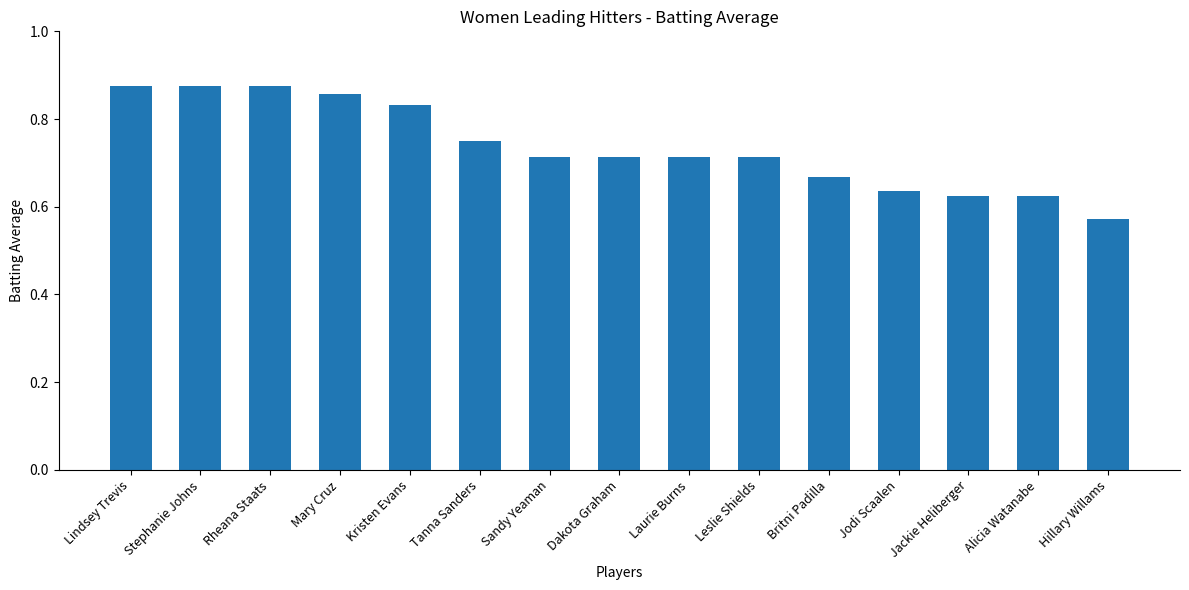

Count the values in the range 0 to 1.

15